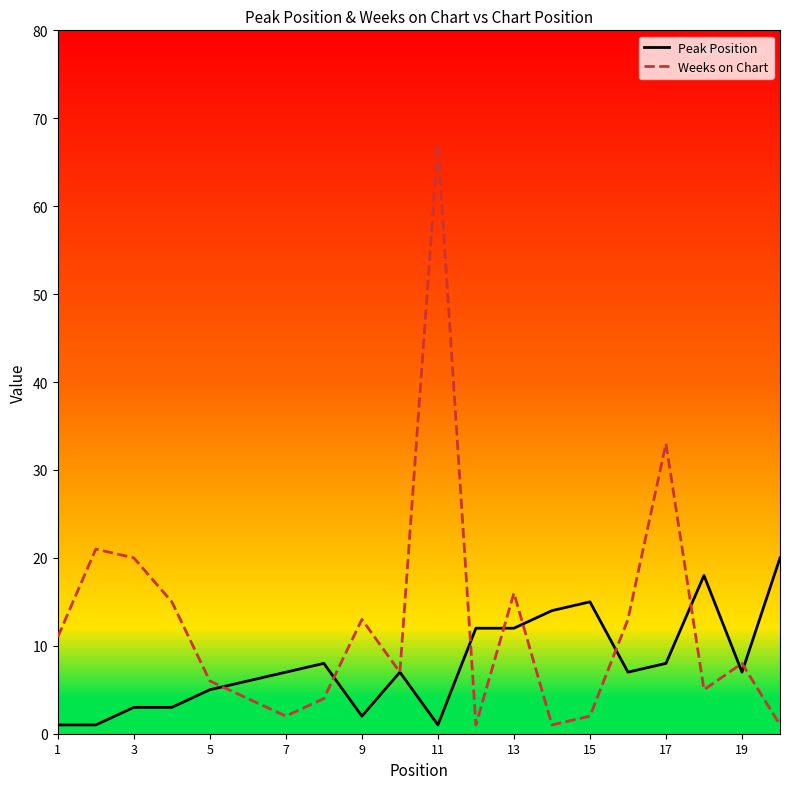

Which series has the largest total across all categories?

Weeks on Chart